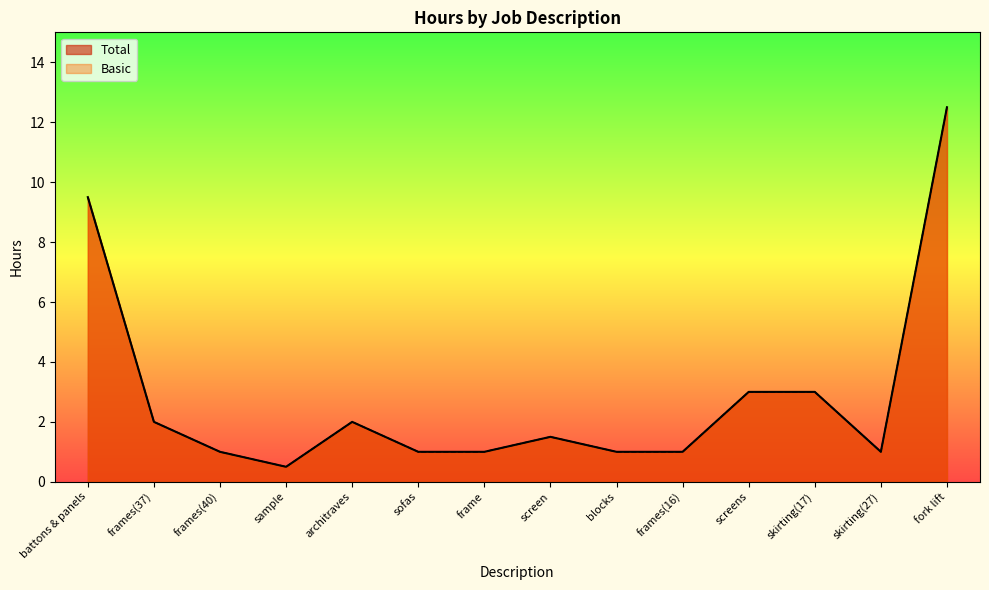

What is the total value across all series at sofas?

2.0